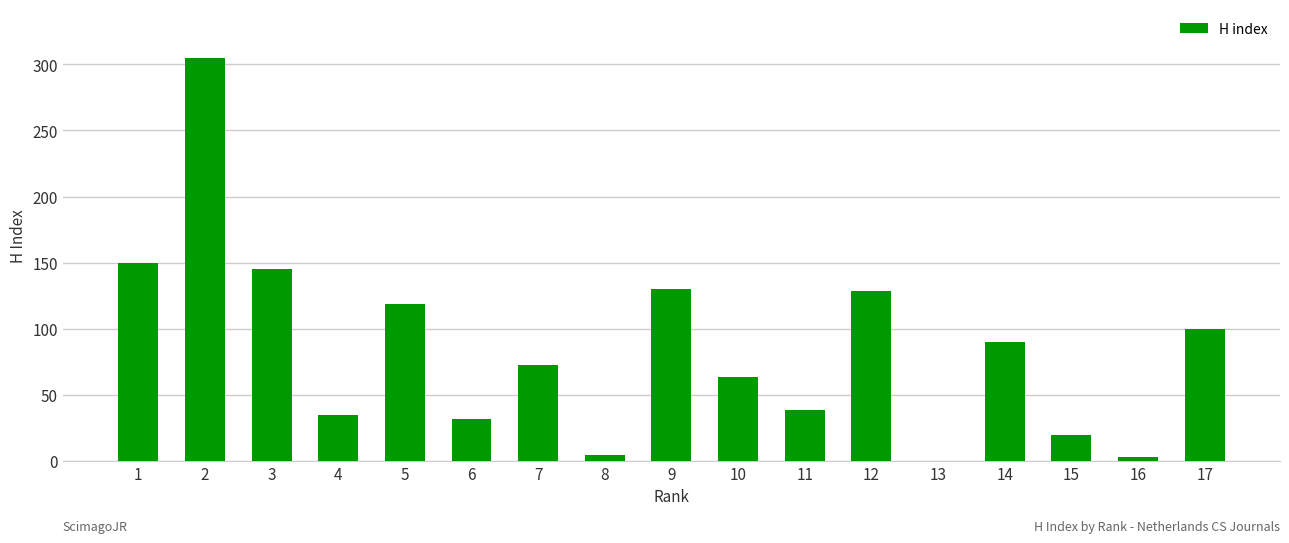

Is it true that the value at 13 is 176?

False